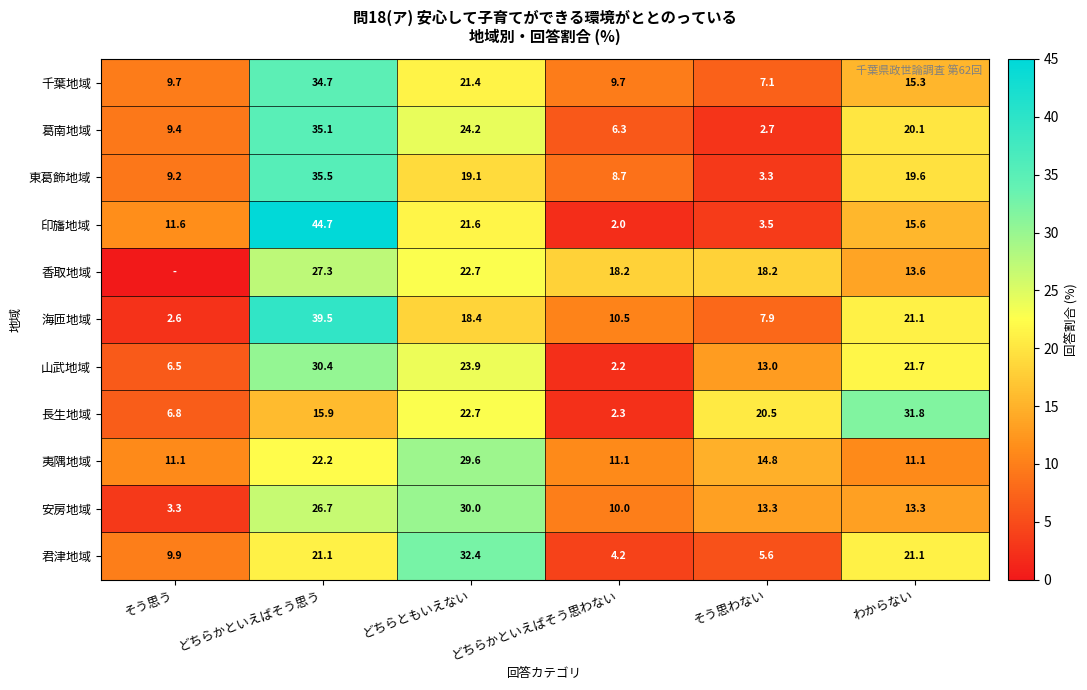

How many data points does each series have?

6